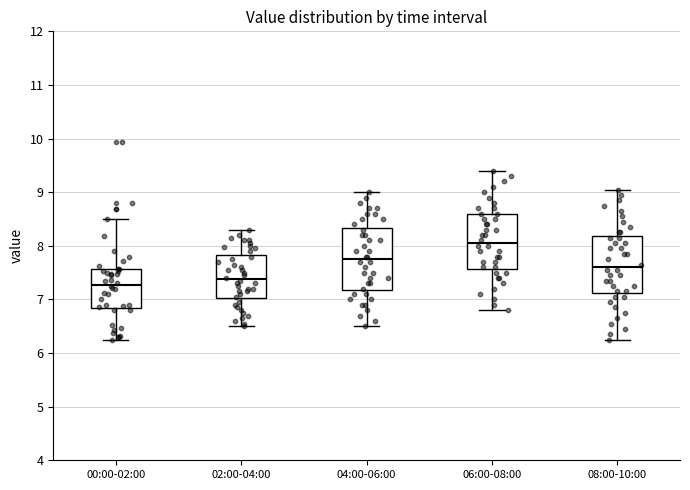

Reading left to right, read every box against the y-axis: the position of its median line, the range the box covers, and the ends of its whiskers. The values are not printed on the chart, so give them approximately, as read against the axis.

00:00-02:00: median 7.3, box 6.8 to 7.6, whiskers 6.3 to 8.5
02:00-04:00: median 7.4, box 7.0 to 7.8, whiskers 6.5 to 8.3
04:00-06:00: median 7.8, box 7.2 to 8.3, whiskers 6.5 to 9.0
06:00-08:00: median 8.1, box 7.6 to 8.6, whiskers 6.8 to 9.4
08:00-10:00: median 7.6, box 7.1 to 8.2, whiskers 6.3 to 9.1